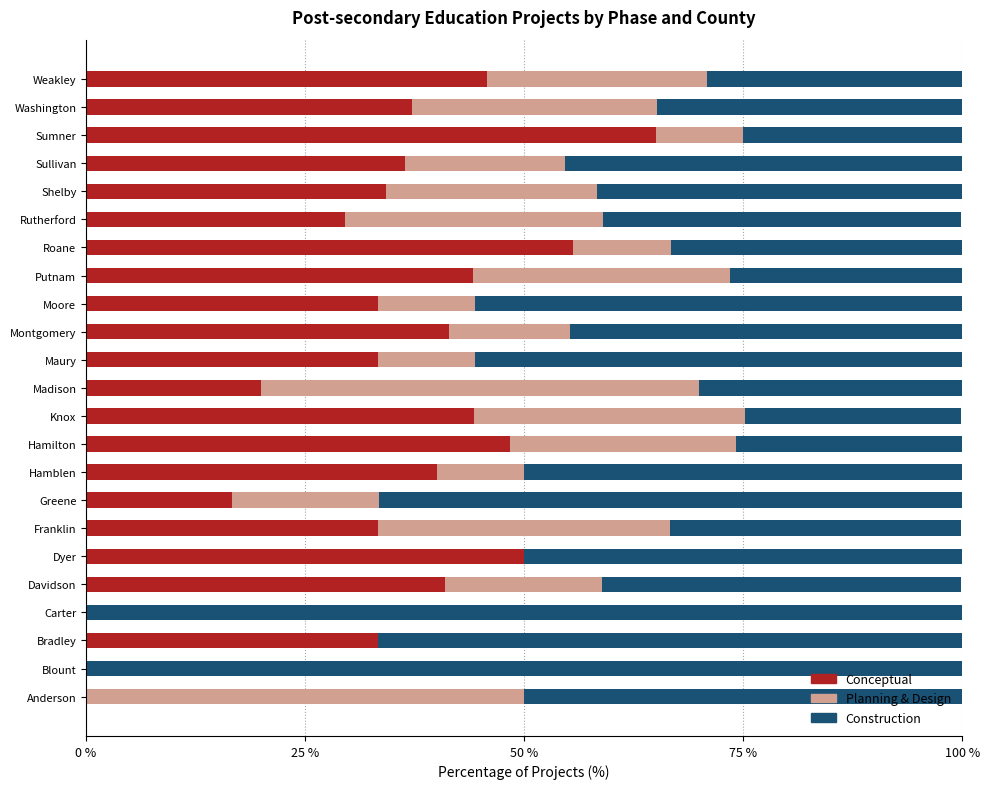

What is the sum of all Conceptual values?

782.8